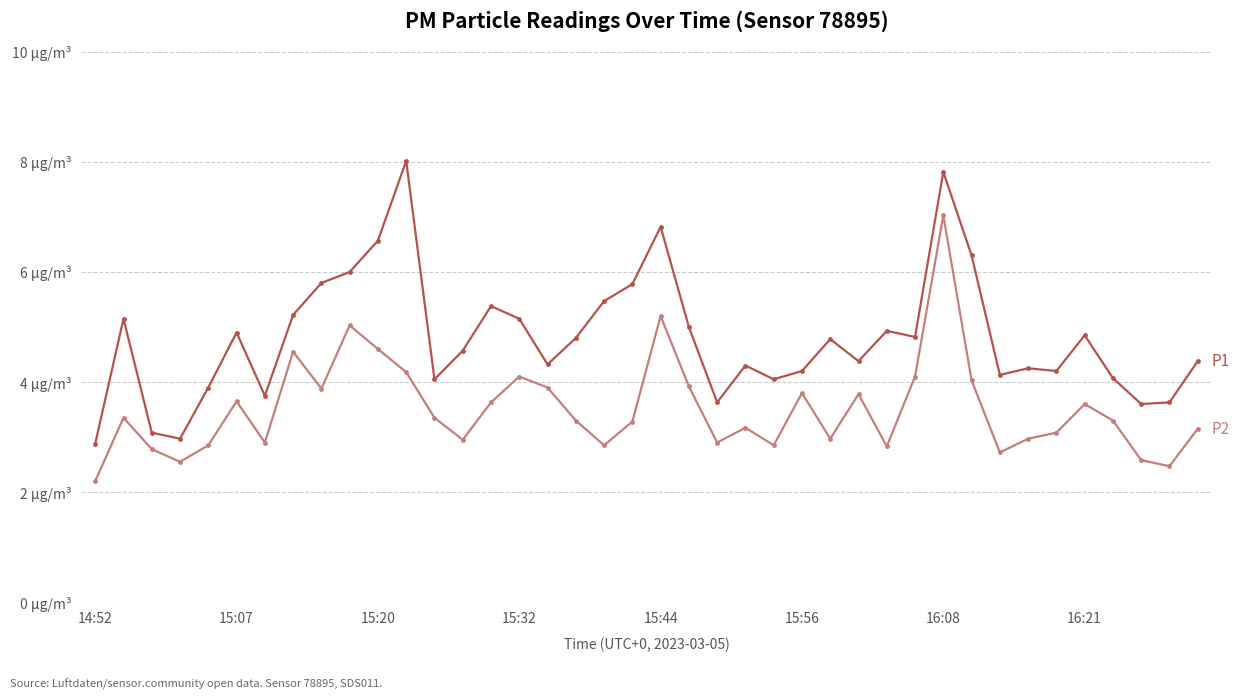

Does the chart have visible grid lines?

Yes